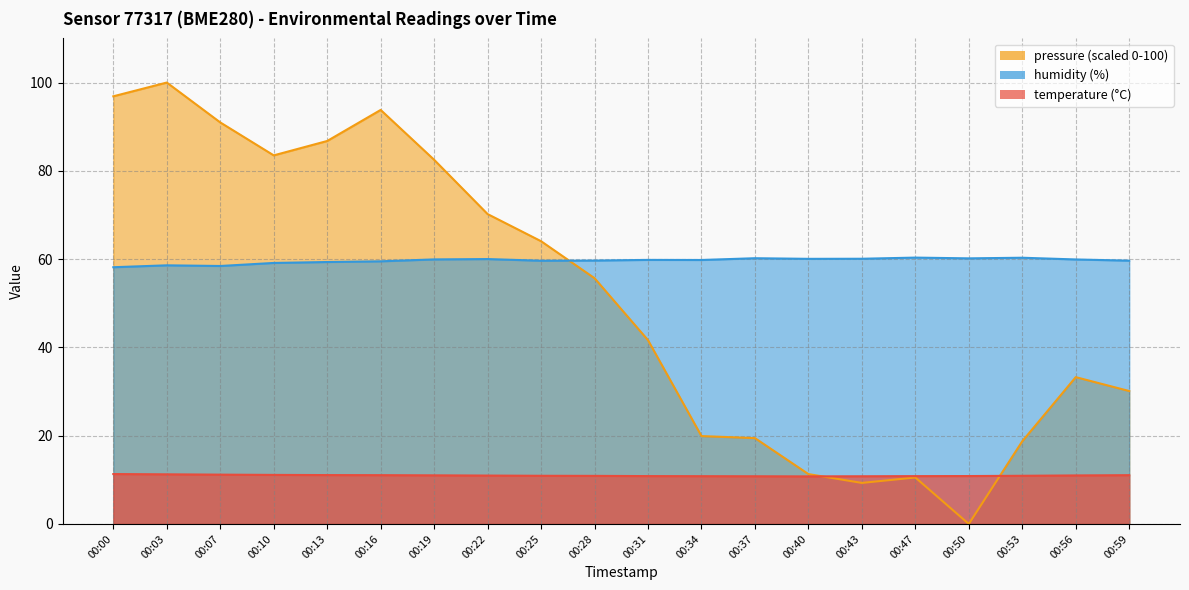

Which series has the largest range (max minus min)?

pressure_norm